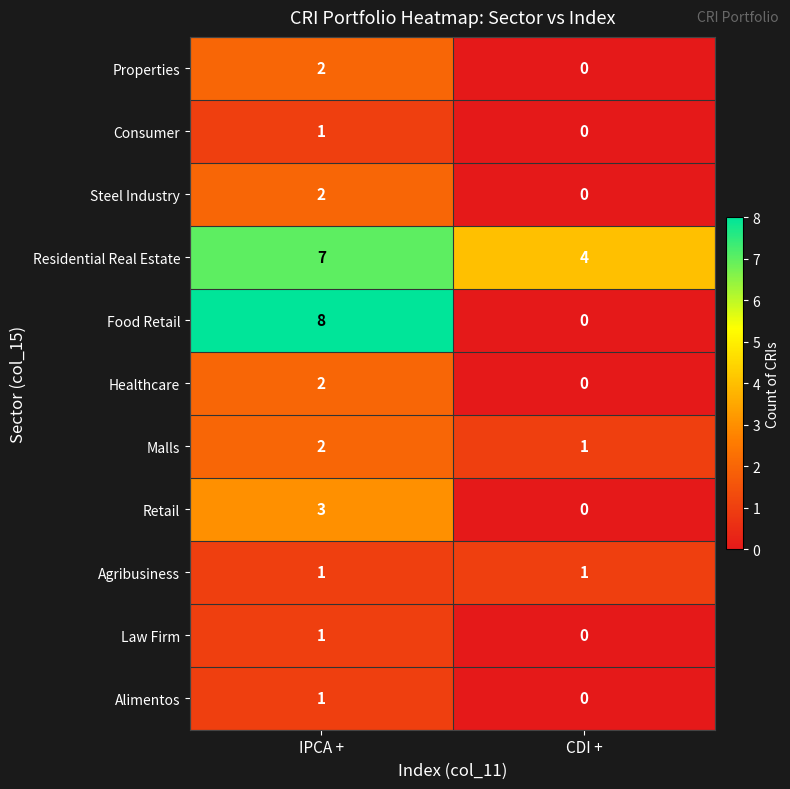

Which series has the largest total across all categories?

Residential Real Estate